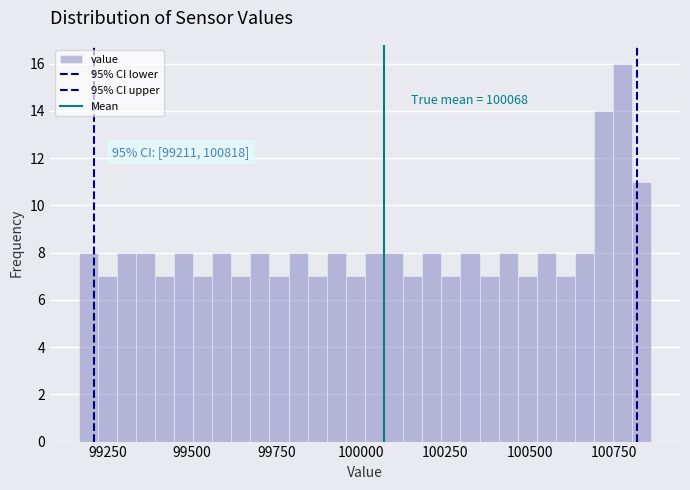

Around what value on the x-axis is the tallest bar? Give the approximate position of its centre, as read against the axis.

100800